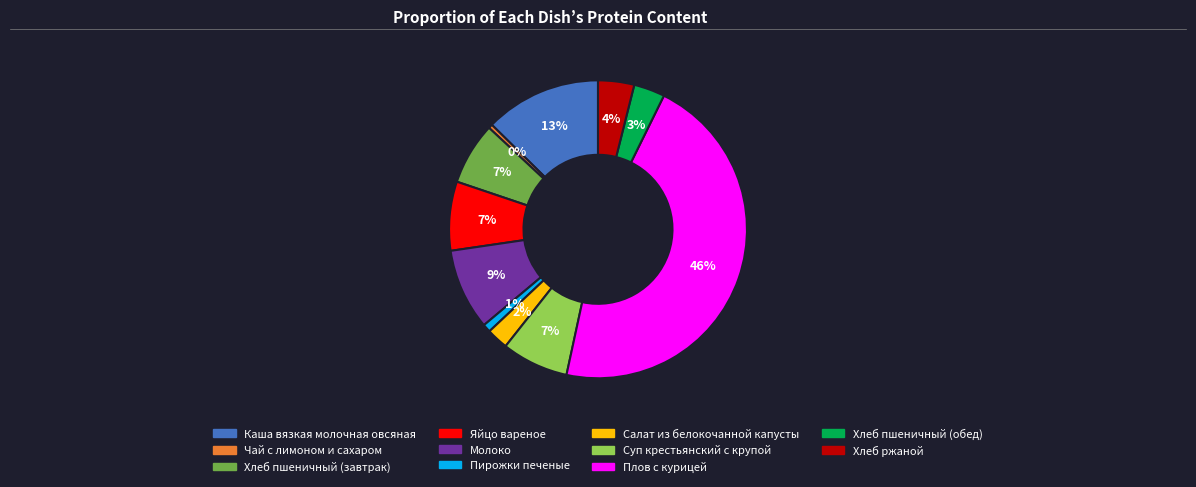

Is there any slice that represents more than half of the pie?

No